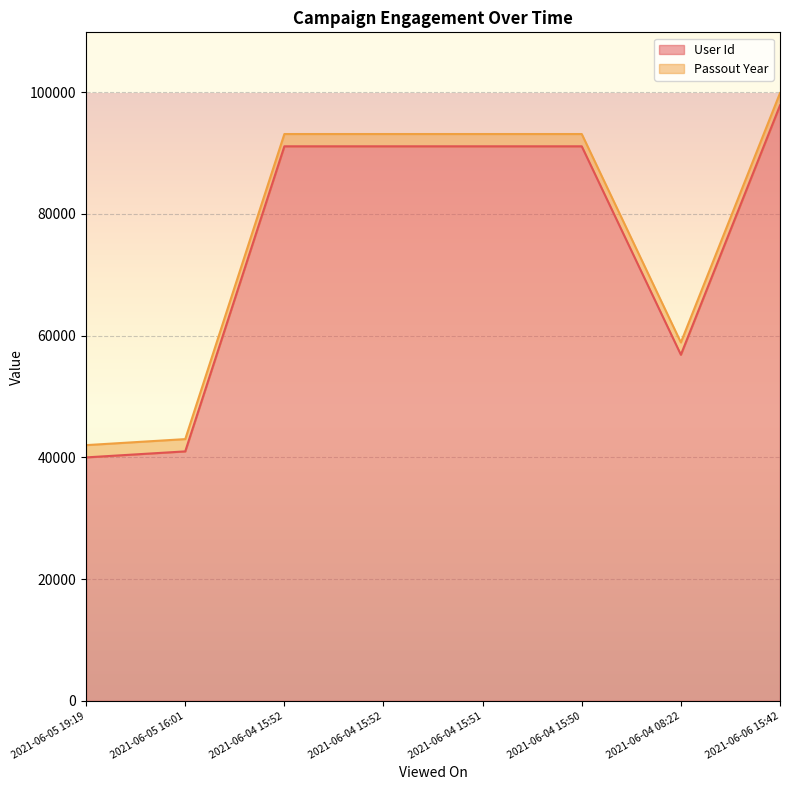

List the labels in order of value, smallest first.

2021-06-05 19:19, 2021-06-05 16:01, 2021-06-04 08:22, 2021-06-04 15:52, 2021-06-04 15:52, 2021-06-04 15:51, 2021-06-04 15:50, 2021-06-06 15:42